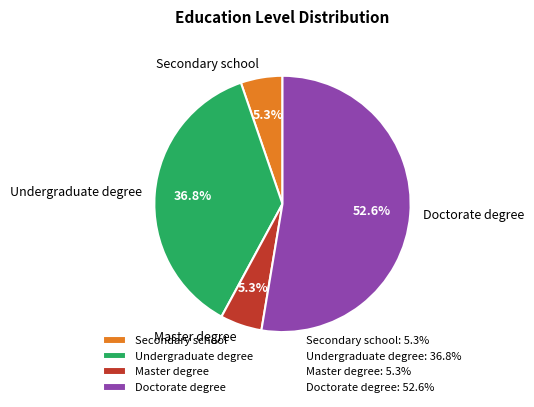

Between Undergraduate degree and Master degree, which is larger?

Undergraduate degree